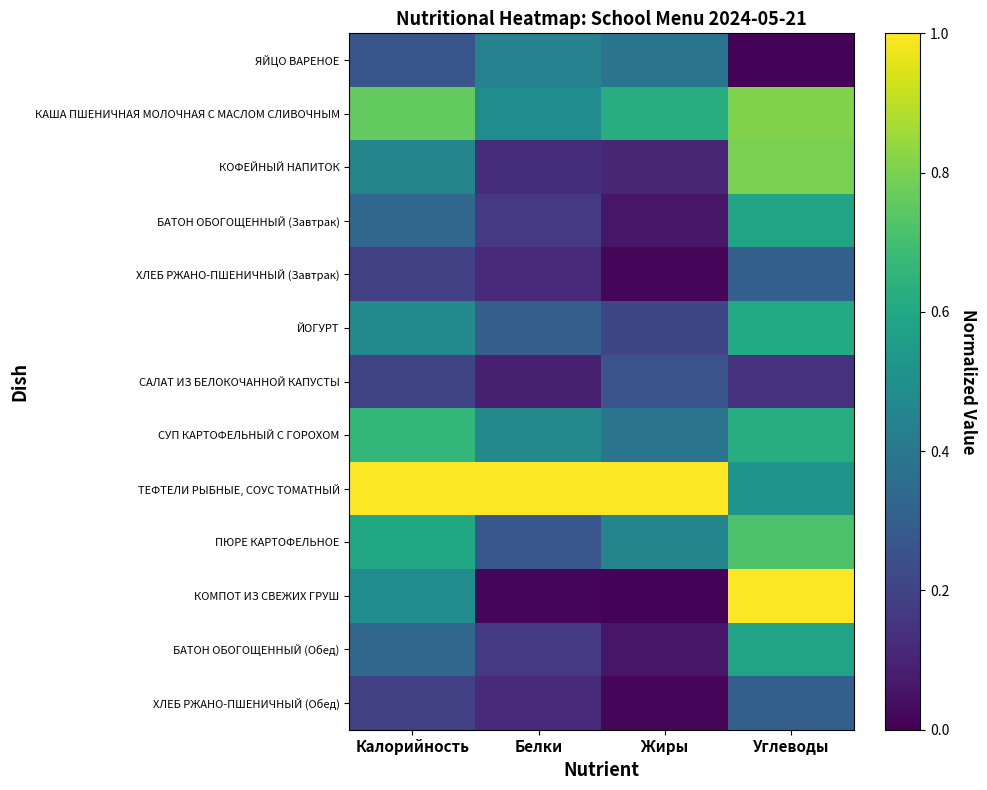

Reading left to right, what are all the values shown in this chart?

ЯЙЦО ВАРЕНОЕ: Калорийность=0.3	Белки=0.4	Жиры=0.4	Углеводы=0.0
КАША ПШЕНИЧНАЯ МОЛОЧНАЯ С МАСЛОМ СЛИВОЧНЫМ: Калорийность=0.8	Белки=0.5	Жиры=0.6	Углеводы=0.8
КОФЕЙНЫЙ НАПИТОК: Калорийность=0.5	Белки=0.1	Жиры=0.1	Углеводы=0.8
БАТОН ОБОГОЩЕННЫЙ (Завтрак): Калорийность=0.3	Белки=0.2	Жиры=0.1	Углеводы=0.6
ХЛЕБ РЖАНО-ПШЕНИЧНЫЙ (Завтрак): Калорийность=0.2	Белки=0.1	Жиры=0.0	Углеводы=0.3
ЙОГУРТ: Калорийность=0.5	Белки=0.3	Жиры=0.2	Углеводы=0.6
САЛАТ ИЗ БЕЛОКОЧАННОЙ КАПУСТЫ: Калорийность=0.2	Белки=0.1	Жиры=0.3	Углеводы=0.1
СУП КАРТОФЕЛЬНЫЙ С ГОРОХОМ: Калорийность=0.7	Белки=0.5	Жиры=0.4	Углеводы=0.6
ТЕФТЕЛИ РЫБНЫЕ, СОУС ТОМАТНЫЙ: Калорийность=1.0	Белки=1.0	Жиры=1.0	Углеводы=0.5
ПЮРЕ КАРТОФЕЛЬНОЕ: Калорийность=0.6	Белки=0.3	Жиры=0.5	Углеводы=0.7
КОМПОТ ИЗ СВЕЖИХ ГРУШ: Калорийность=0.5	Белки=0.0	Жиры=0.0	Углеводы=1.0
БАТОН ОБОГОЩЕННЫЙ (Обед): Калорийность=0.3	Белки=0.2	Жиры=0.1	Углеводы=0.6
ХЛЕБ РЖАНО-ПШЕНИЧНЫЙ (Обед): Калорийность=0.2	Белки=0.1	Жиры=0.0	Углеводы=0.3